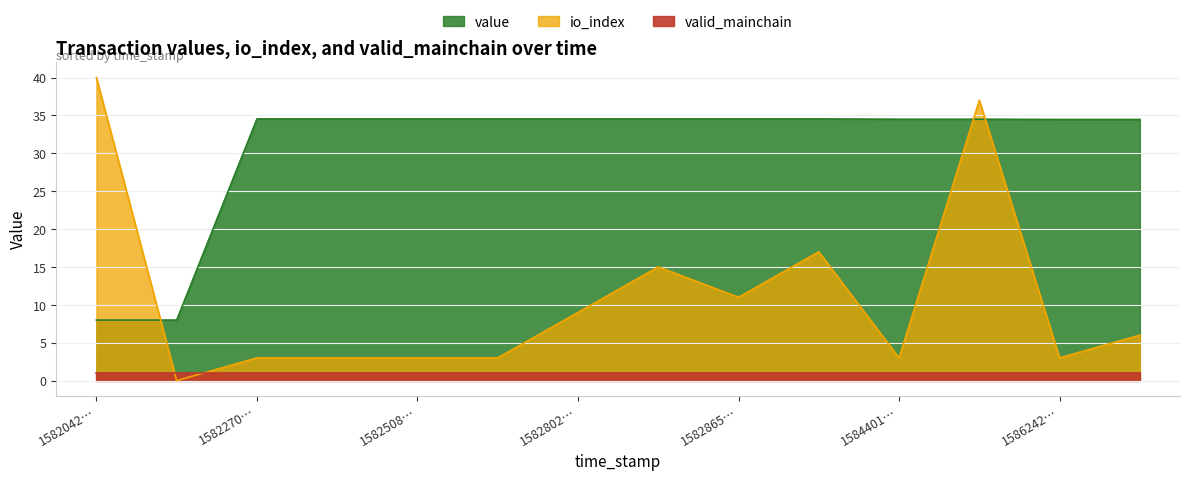

What is the difference between the maximum and minimum values in the value series?

26.5